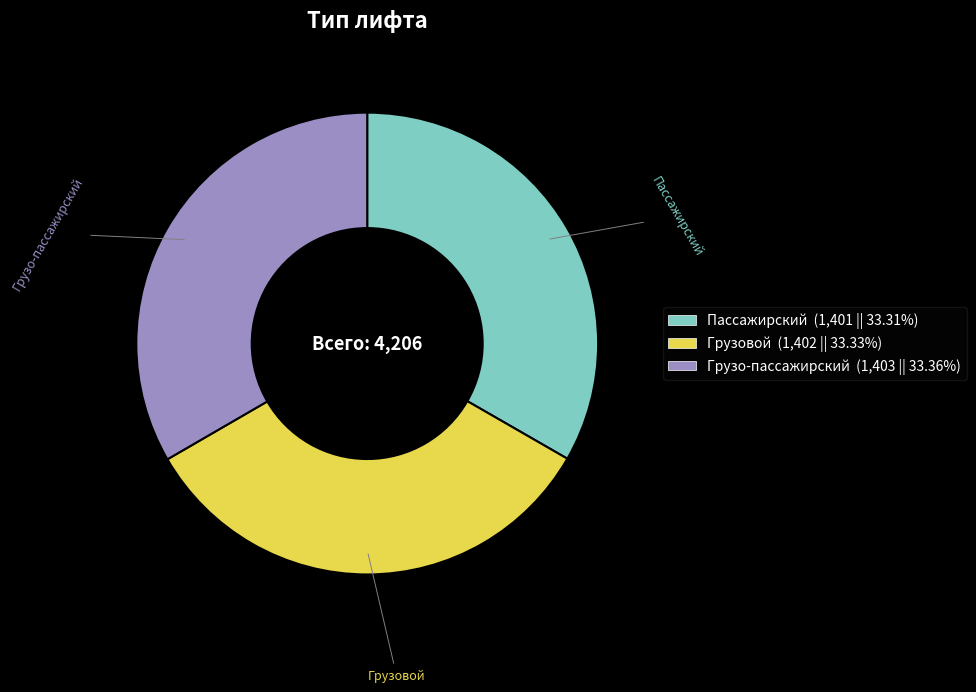

Does Пассажирский account for over 50% of the chart?

No